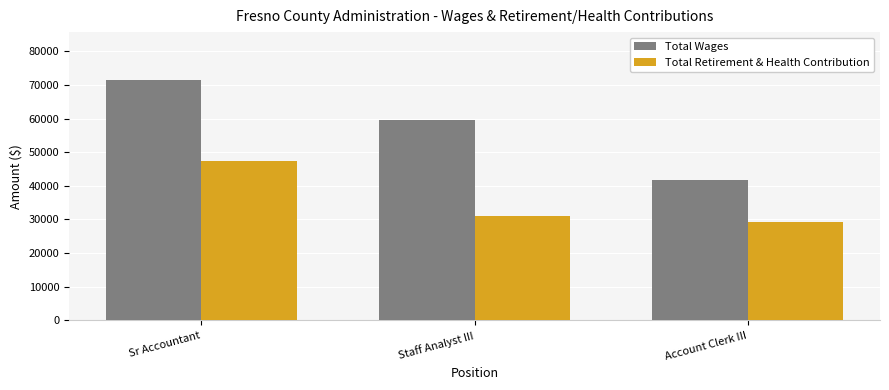

At how many categories does at least one series exceed 44046?

2